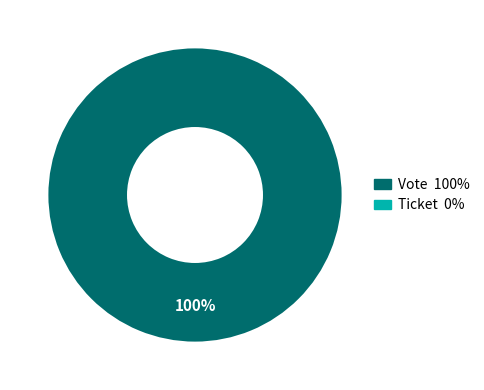

Is there a majority slice in this chart?

Yes